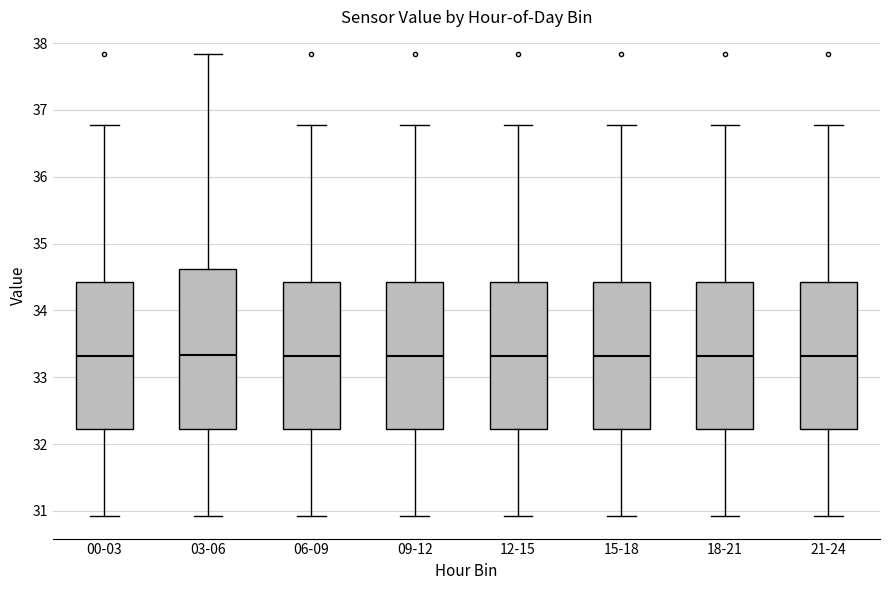

Reading left to right, transcribe this box plot: for each box, give where its median line is, the range the box spans, and where its two whiskers end, as read against the y-axis. The values are not printed on the chart, so give them approximately, as read against the axis.

00-03: median 33.3, box 32.2 to 34.4, whiskers 30.9 to 36.8
03-06: median 33.3, box 32.2 to 34.6, whiskers 30.9 to 37.8
06-09: median 33.3, box 32.2 to 34.4, whiskers 30.9 to 36.8
09-12: median 33.3, box 32.2 to 34.4, whiskers 30.9 to 36.8
12-15: median 33.3, box 32.2 to 34.4, whiskers 30.9 to 36.8
15-18: median 33.3, box 32.2 to 34.4, whiskers 30.9 to 36.8
18-21: median 33.3, box 32.2 to 34.4, whiskers 30.9 to 36.8
21-24: median 33.3, box 32.2 to 34.4, whiskers 30.9 to 36.8